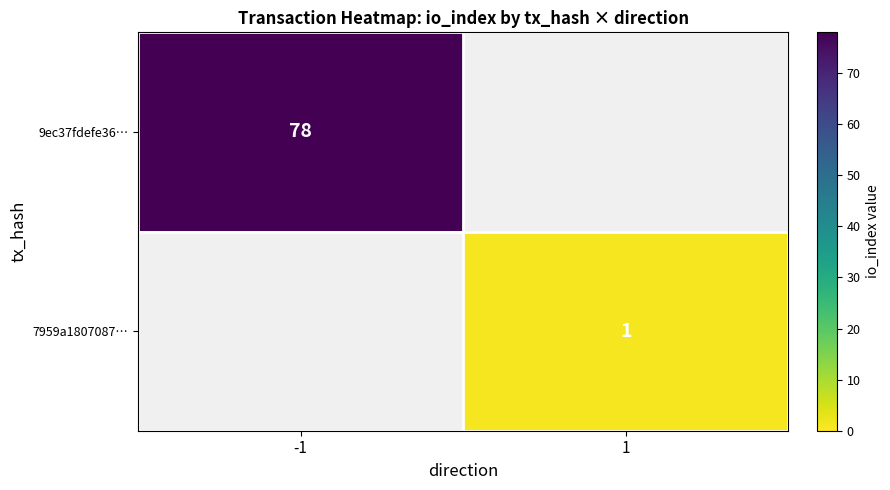

What is the smallest value displayed?

1.0